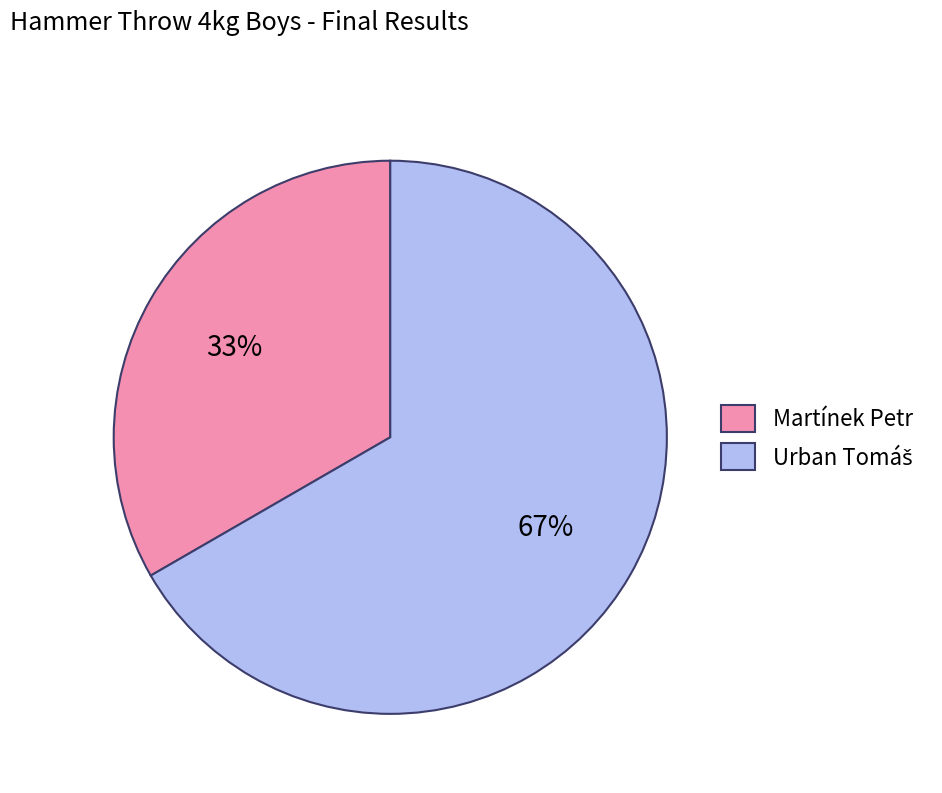

What is the smallest slice in the pie chart?

Martínek Petr